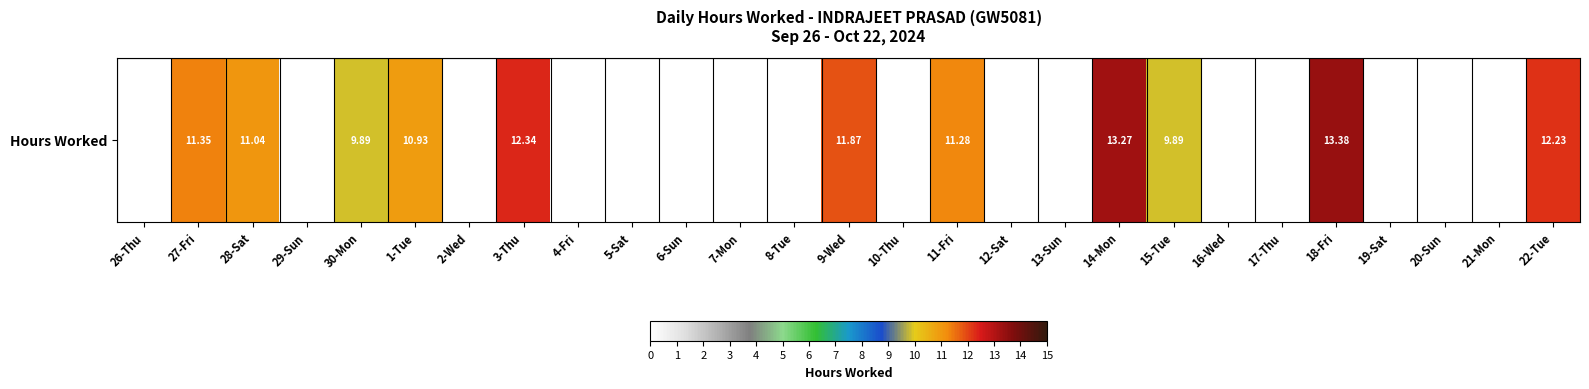

Reading left to right, list all the values displayed in this chart.

0.0	11.3	11.0	0.0	9.9	10.9	0.0	12.3	0.0	0.0	0.0	0.0	0.0	11.9	0.0	11.3	0.0	0.0	13.3	9.9	0.0	0.0	13.4	0.0	0.0	0.0	12.2